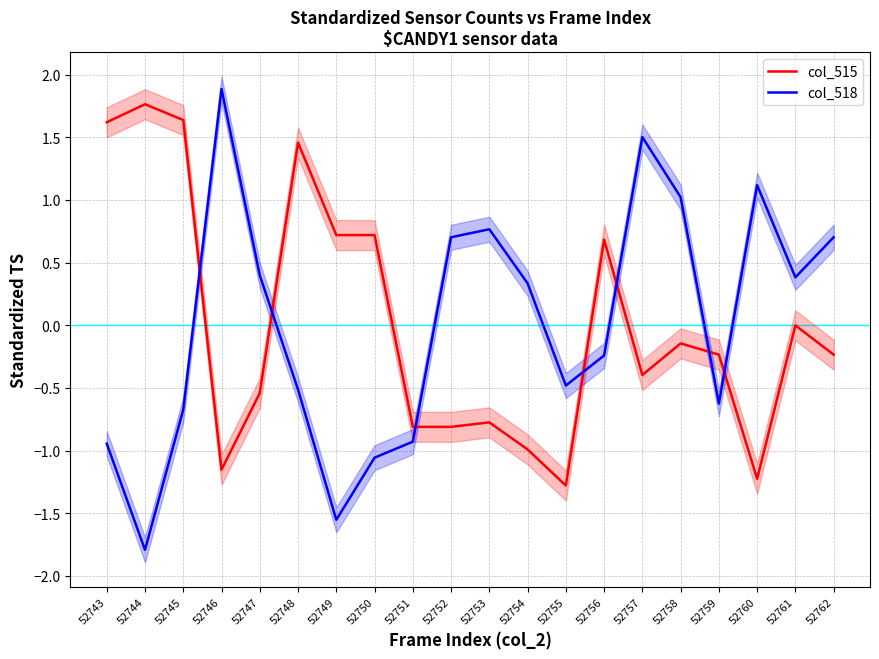

Does the chart have visible grid lines?

Yes